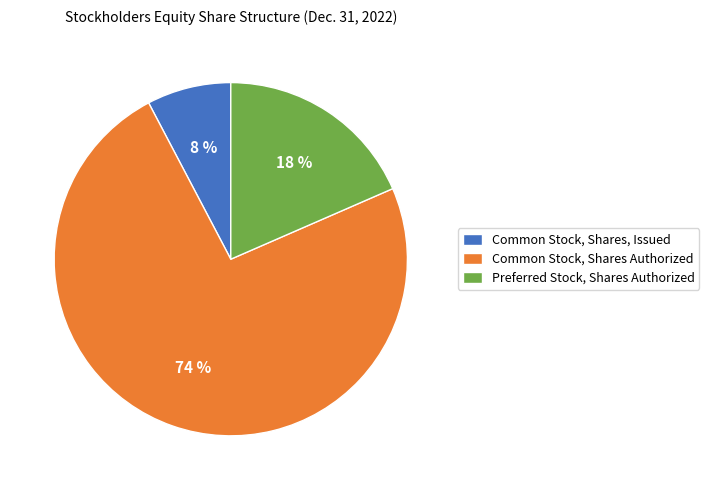

Rank the categories by value from lowest to highest.

Common Stock, Shares, Issued, Preferred Stock, Shares Authorized, Common Stock, Shares Authorized